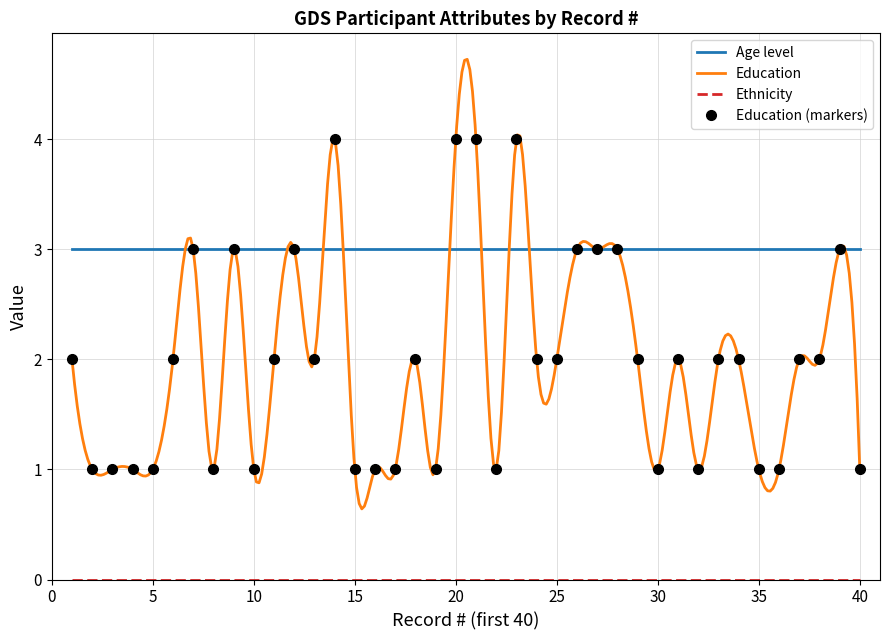

Which series has the largest range (max minus min)?

Education